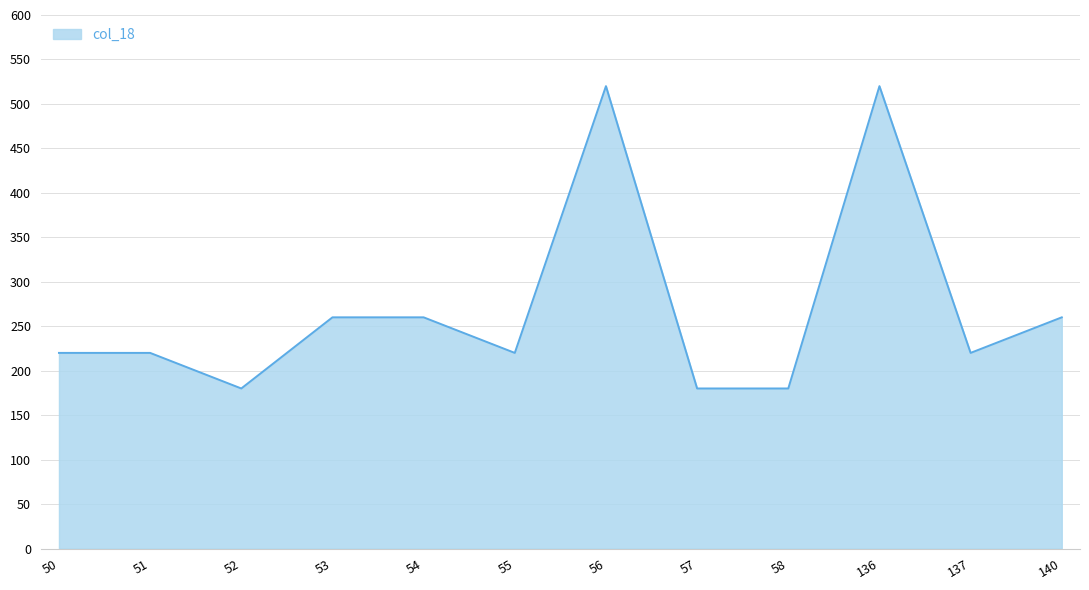

What is the greatest value displayed?

520